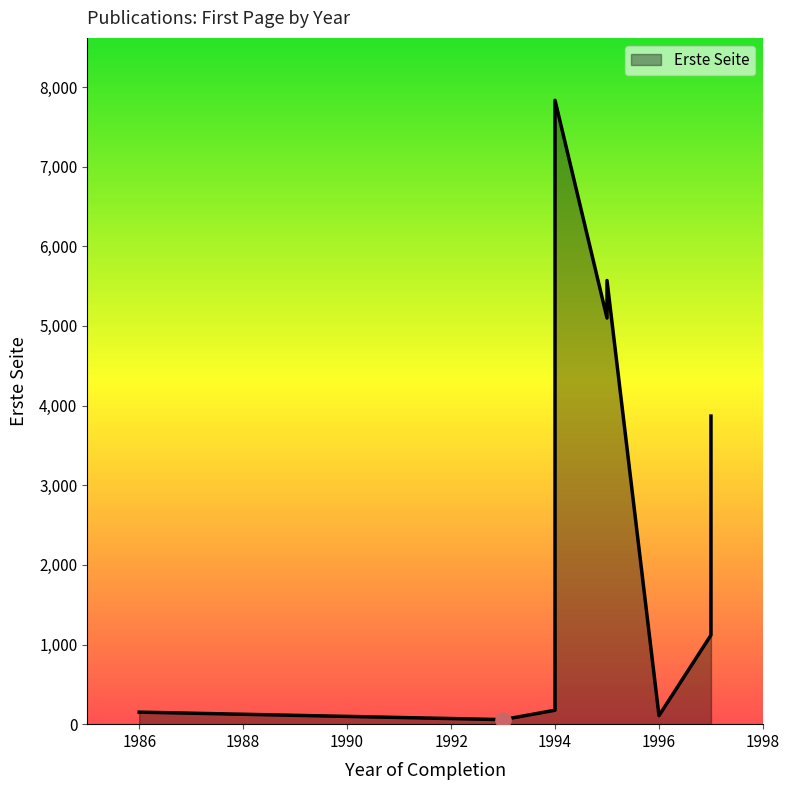

Between 1993 and 1997, which is larger?

1997